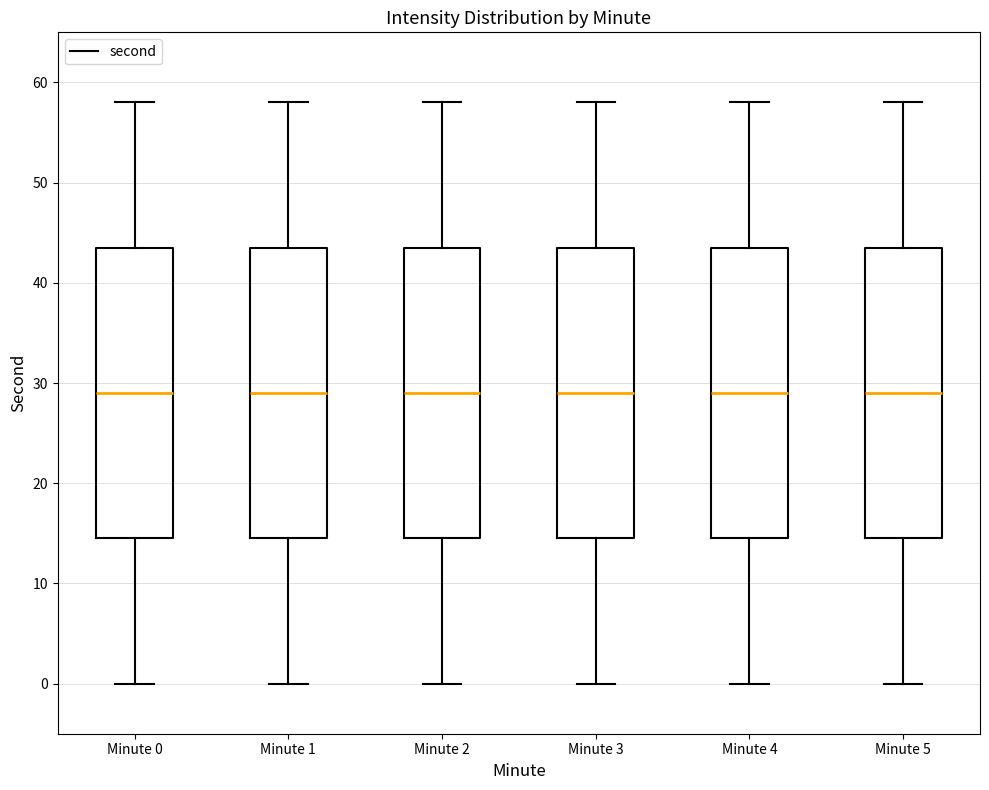

Where does the median line of the box for Minute 5 sit on the y-axis? The values are not printed on the chart, so give them approximately, as read against the axis.

29